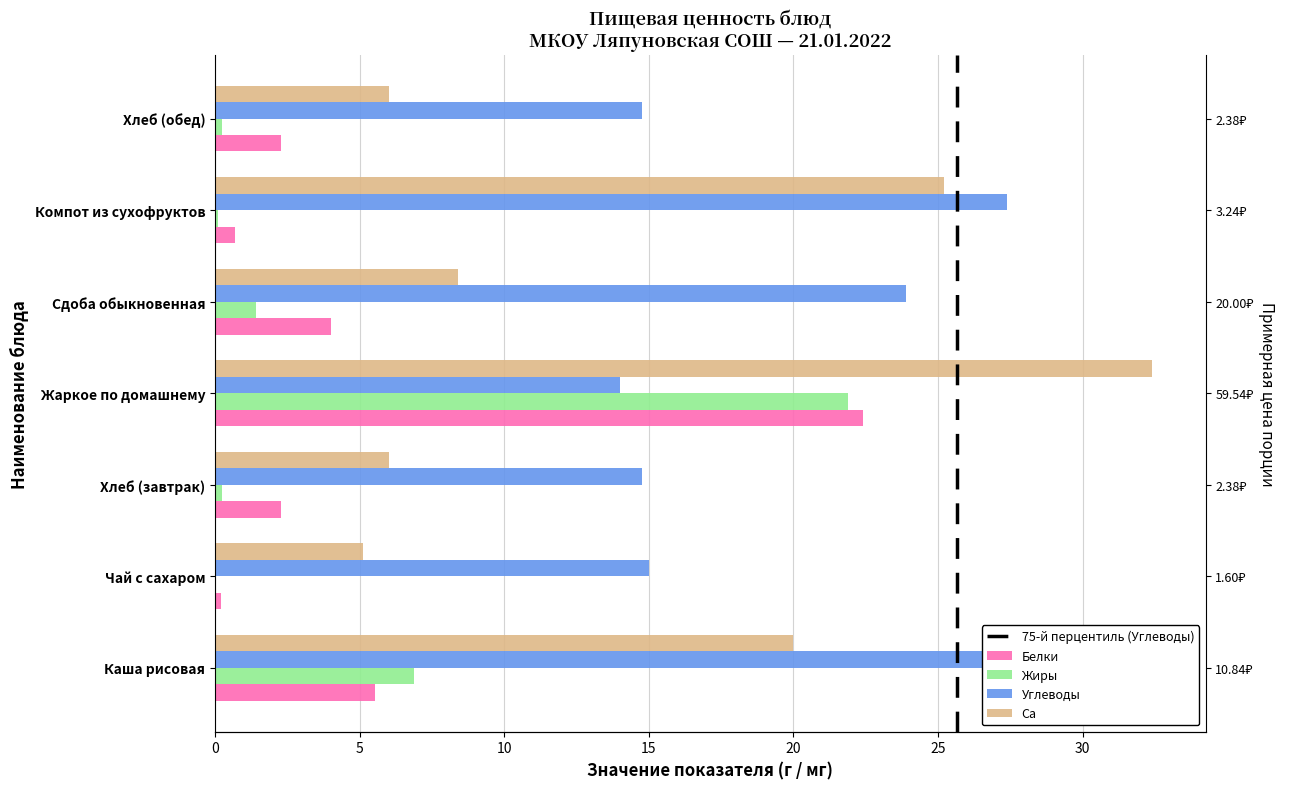

What is the maximum value for Углеводы?

32.6